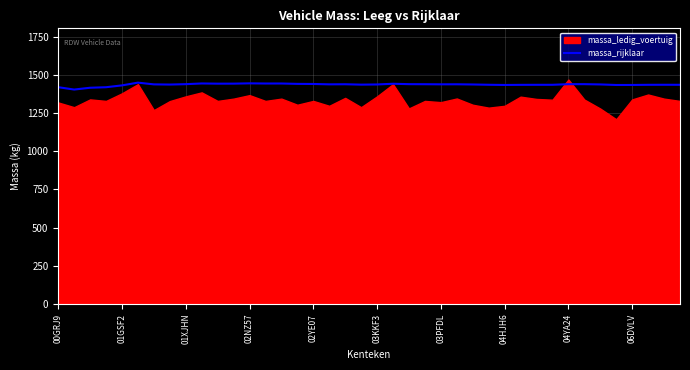

Which has a higher value, 19 or 22?

22